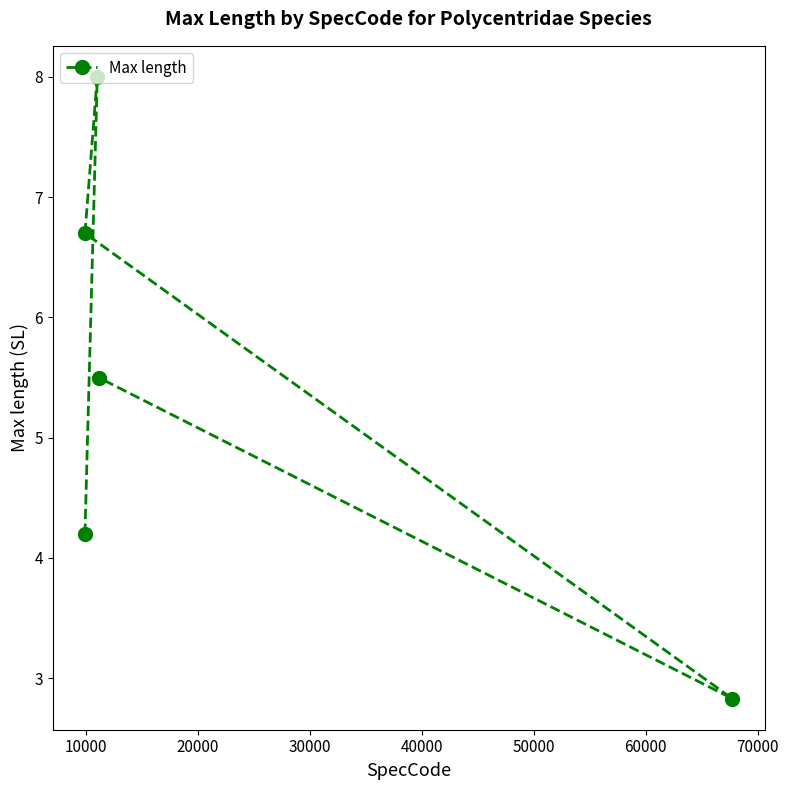

What is the value of the 4th point from the left?

5.5